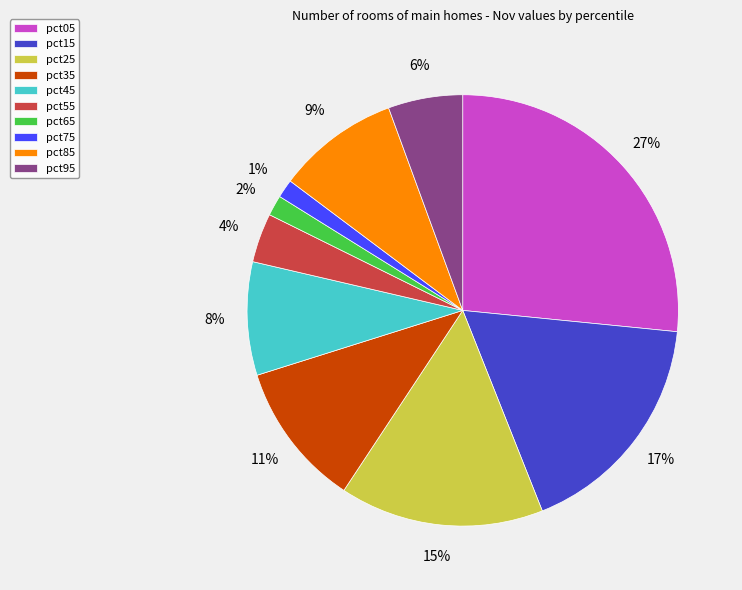

To the nearest percent, what is the difference between the pct15 and pct45 slice percentages?

9%